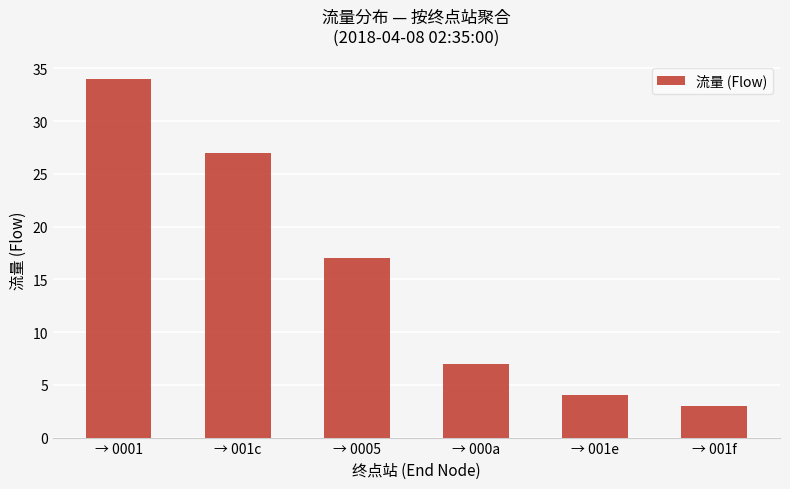

Are the bars horizontal?

No